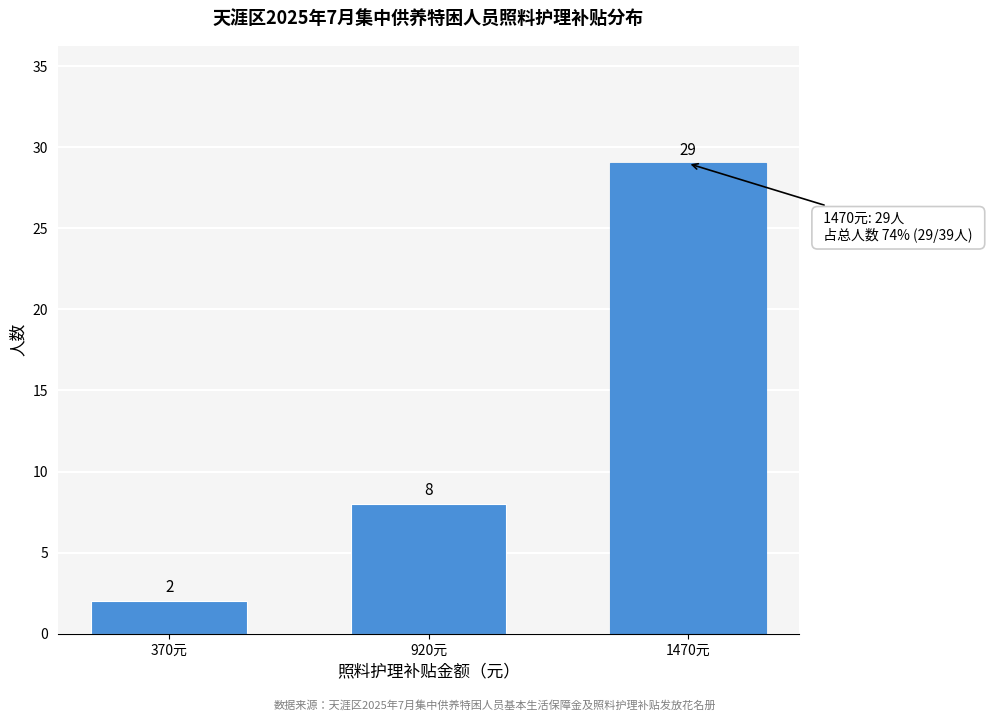

Reading left to right, extract all data points from this chart.

370元=2	920元=8	1470元=29